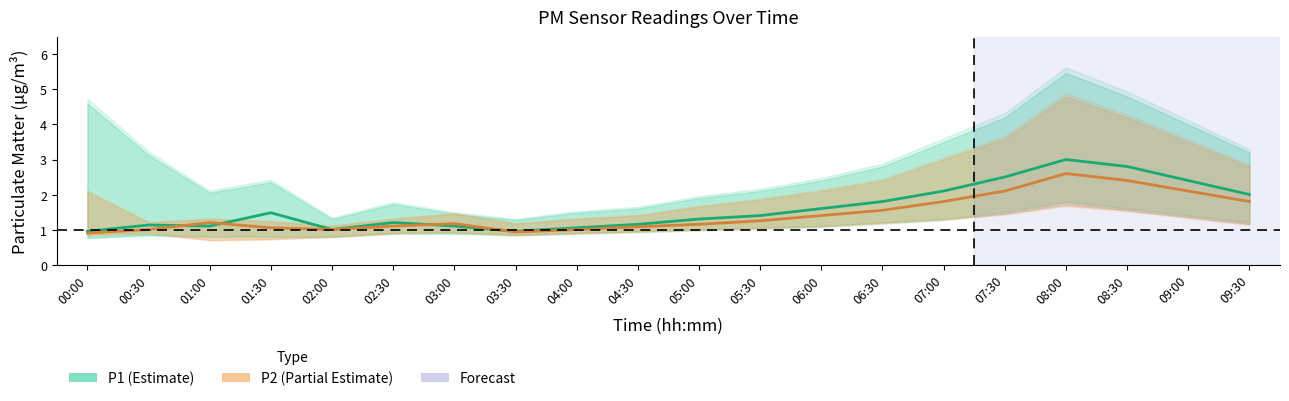

Reading left to right, transcribe all the data shown in this chart.

P1: 0.9	1.1	1.1	1.5	1.0	1.2	1.1	0.9	1.1	1.1	1.3	1.4	1.6	1.8	2.1	2.5	3.0	2.8	2.4	2.0
P1_upper: 4.6	3.1	2.0	2.4	1.3	1.7	1.4	1.3	1.5	1.6	1.9	2.1	2.4	2.8	3.5	4.2	5.5	4.8	4.0	3.2
P1_lower: 0.8	0.8	0.8	0.8	0.8	0.9	0.9	0.8	0.9	0.9	1.0	1.1	1.1	1.2	1.3	1.5	1.8	1.6	1.4	1.2
P2: 0.9	1.0	1.2	1.1	1.0	1.1	1.2	0.9	1.0	1.1	1.1	1.2	1.4	1.6	1.8	2.1	2.6	2.4	2.1	1.8
P2_upper: 2.1	1.2	1.3	1.2	1.1	1.3	1.4	1.2	1.3	1.4	1.6	1.9	2.1	2.4	3.0	3.6	4.8	4.2	3.5	2.8
P2_lower: 0.8	0.9	0.7	0.7	0.8	0.9	0.9	0.8	0.9	0.9	1.0	1.1	1.1	1.2	1.3	1.4	1.7	1.6	1.4	1.1